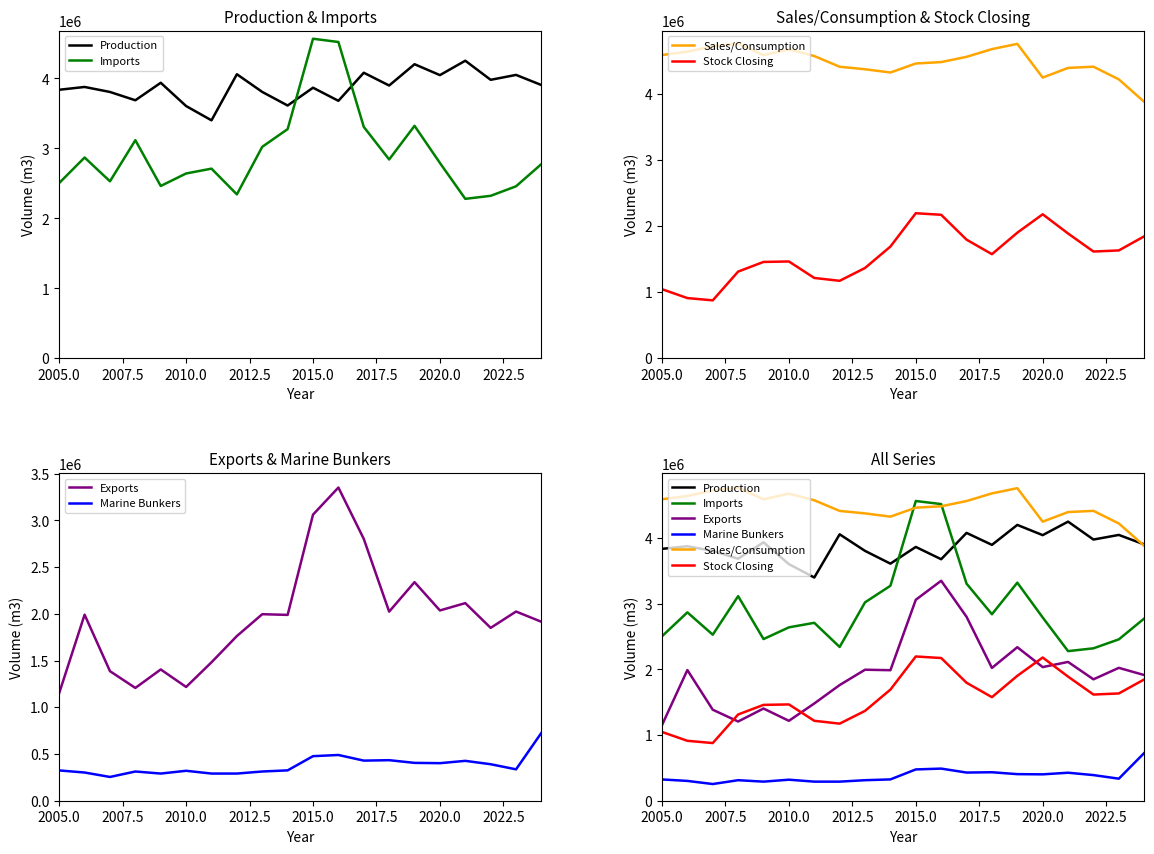

True or false: Stock Closing has more than 2 interior local peaks.

True